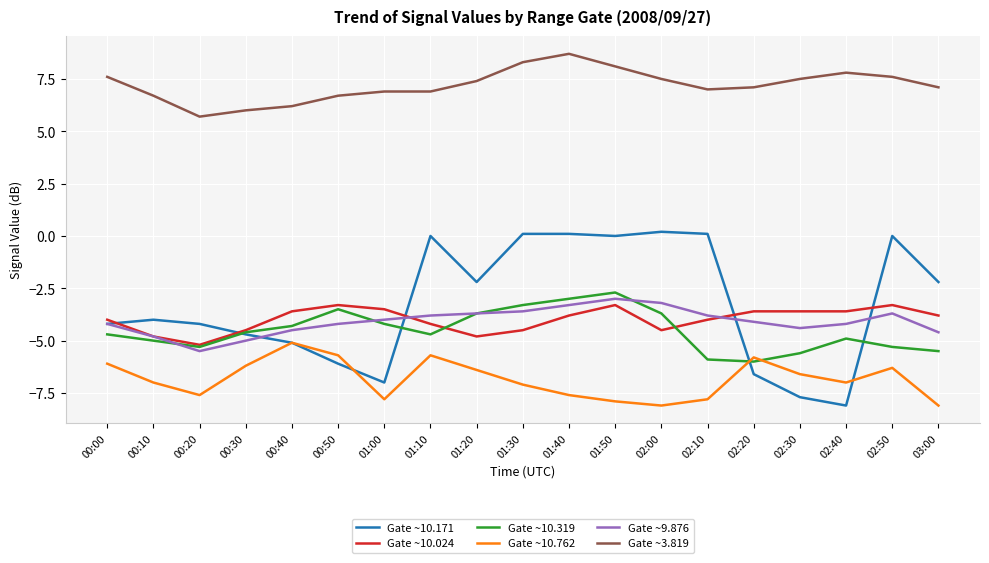

Does the chart have visible grid lines?

Yes